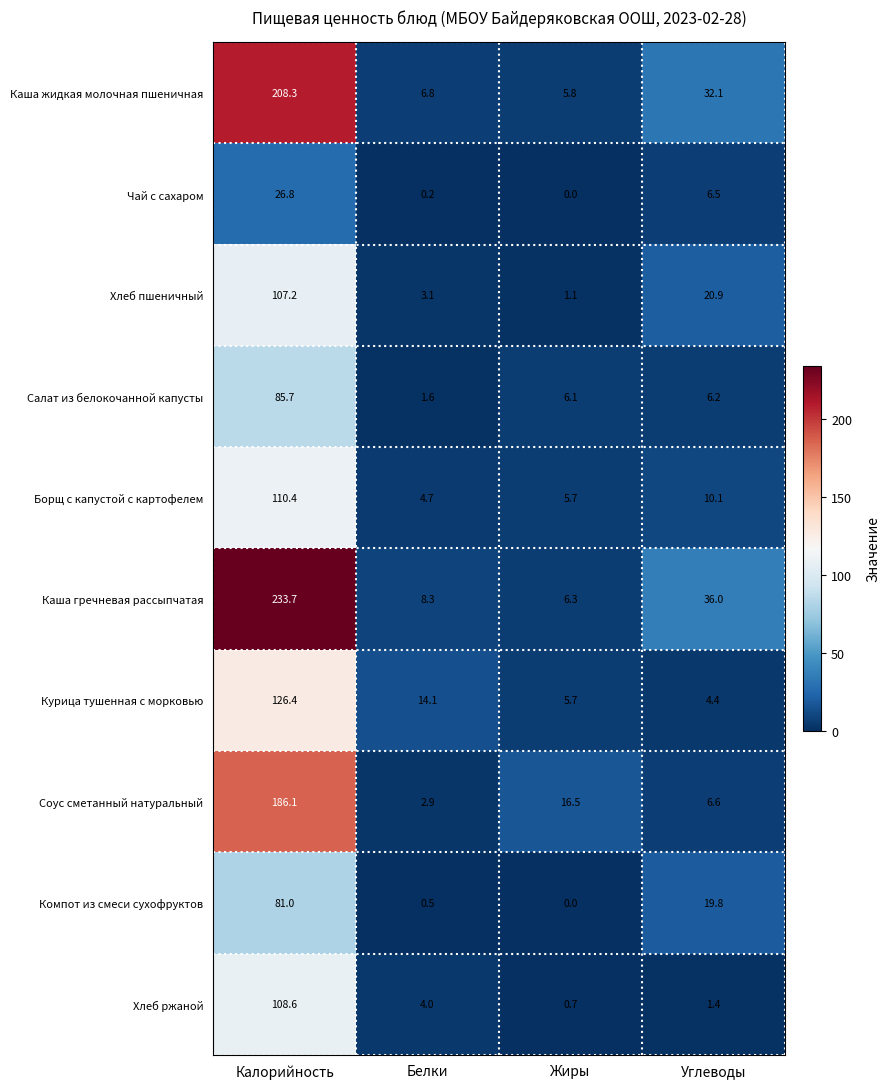

At how many categories does at least one series exceed 86?

1